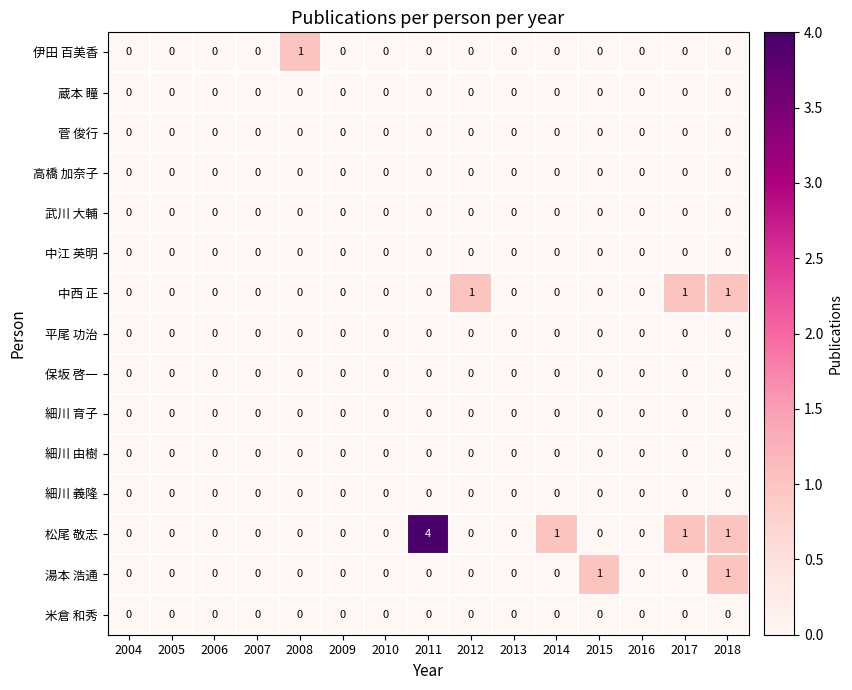

What is the difference between the highest and lowest values at 2017?

1